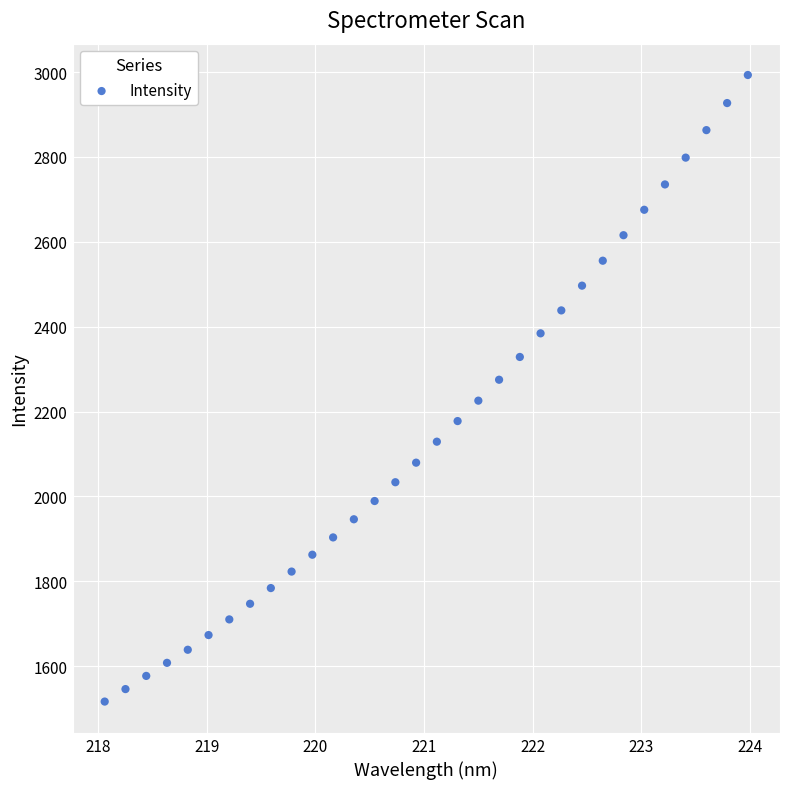

What is the range of Y values (max minus min)?

1476.3